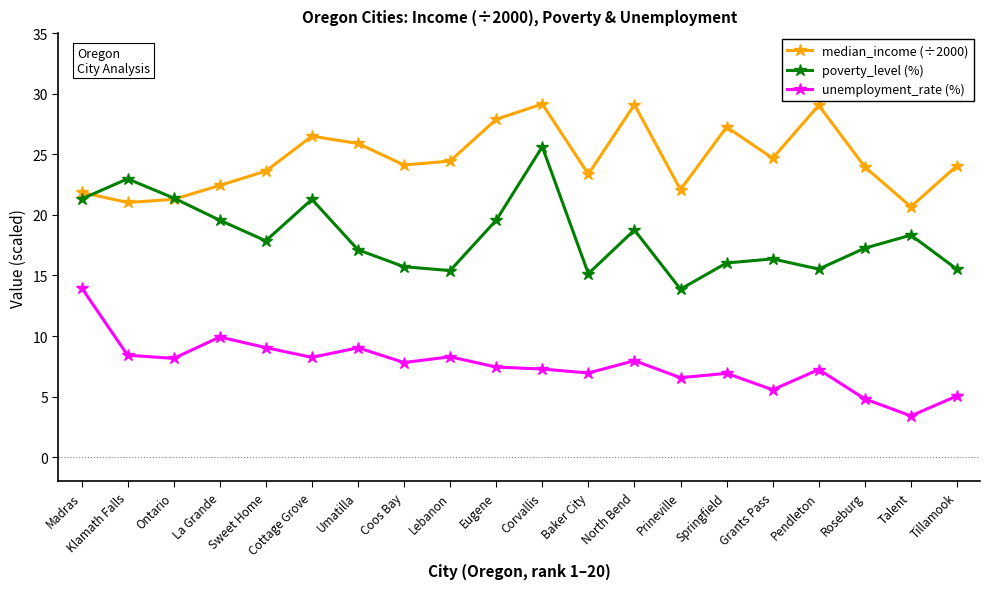

What is the difference between the unemployment_rate (%) values at Prineville and Ontario?

1.6